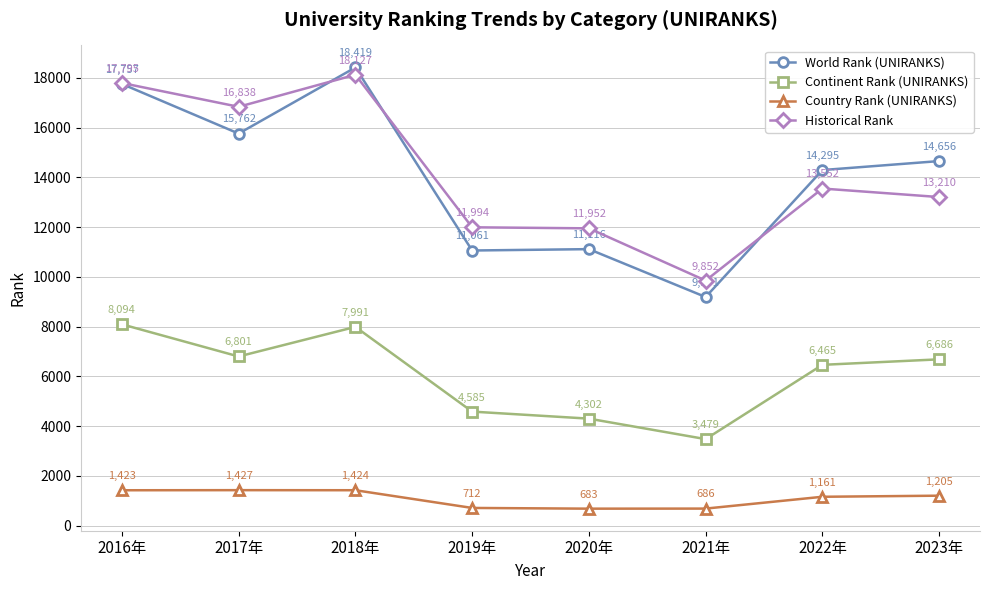

True or false: Continent Rank (UNIRANKS) and Country Rank (UNIRANKS) intersect in this chart.

False